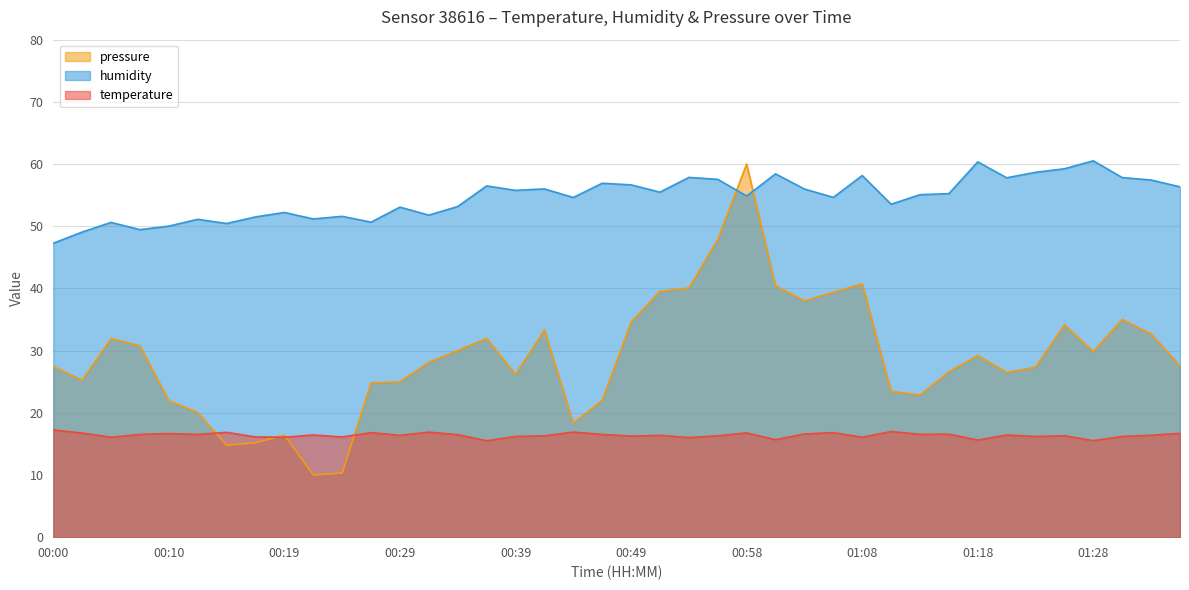

Which series changed the most between 00:22 and 01:23?

pressure_norm